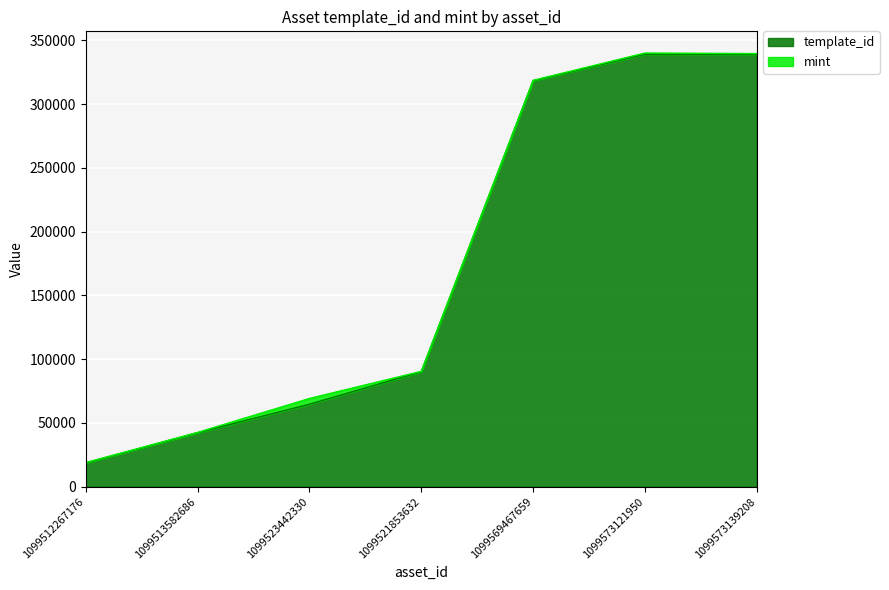

List the labels in order of value, largest first.

1099573139208, 1099573121950, 1099569467659, 1099521853632, 1099523442330, 1099513582686, 1099512267176